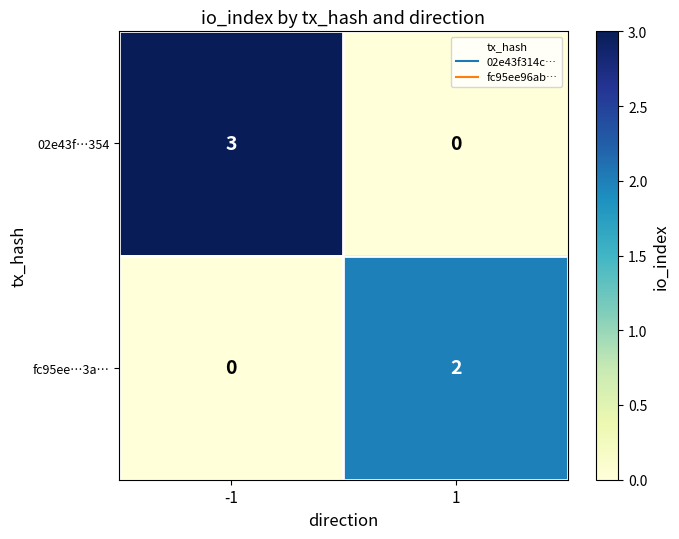

Reading left to right, what are all the values shown in this chart?

02e43f…354: -1=3	1=0
fc95ee…3a…: -1=0	1=2